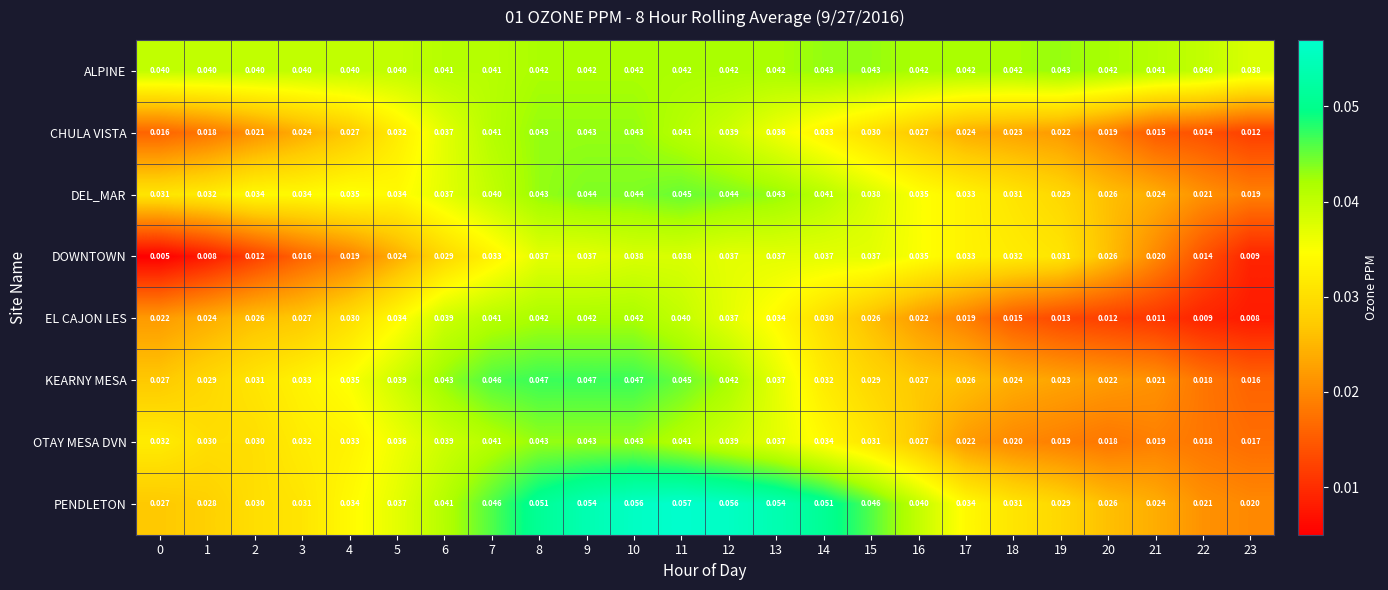

What is the total value across all series at 14?

0.3